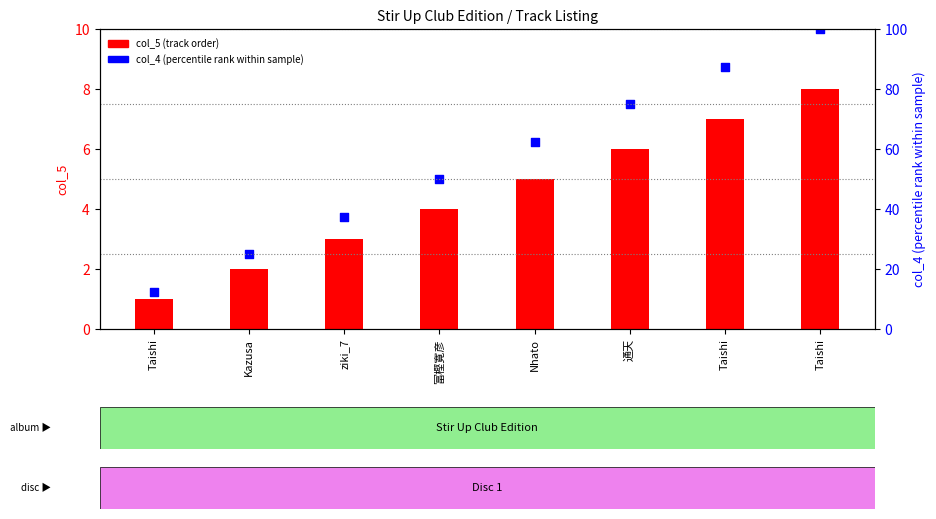

Is the value of col_5 (track order) at Taishi greater than the value of col_4 (percentile rank) at Kazusa?

No